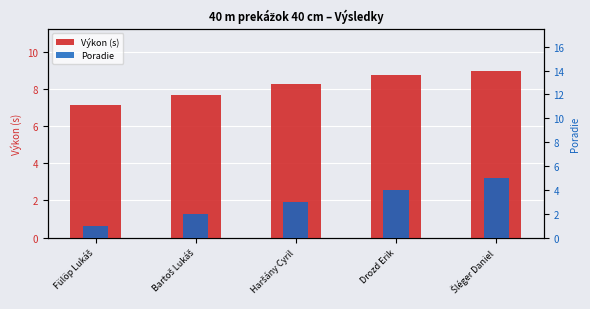

Is it true that Poradie equals 1.0 at Bartoš Lukáš?

False